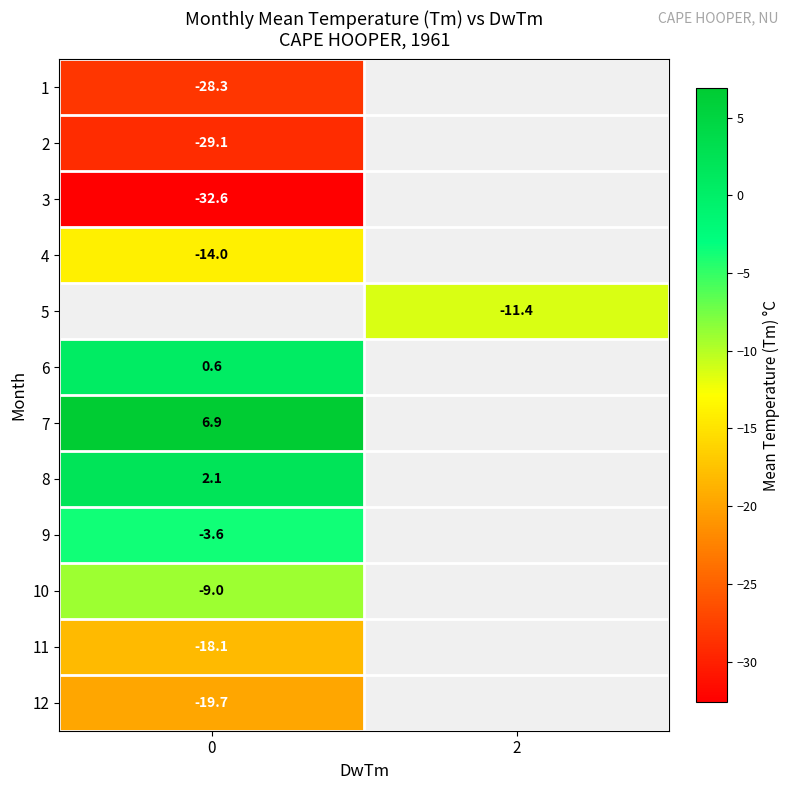

True or false: row_5 has a value of 0.3 at 0.

False